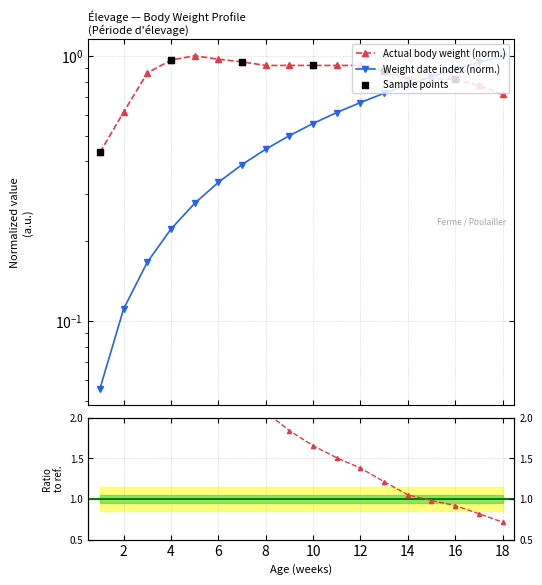

At how many categories does at least one series exceed 0?

18